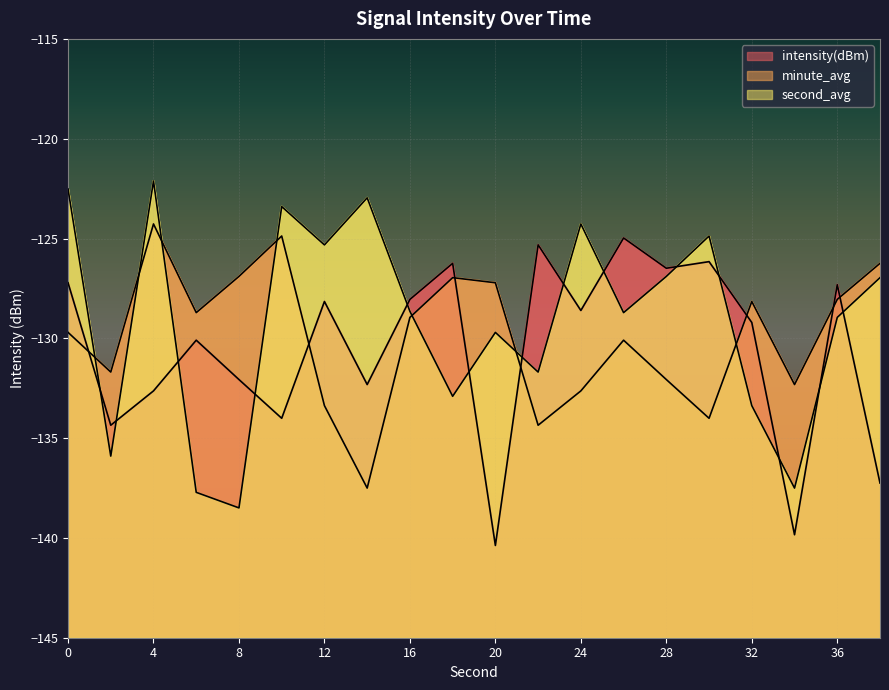

Between 22 and 20, which is larger?

22